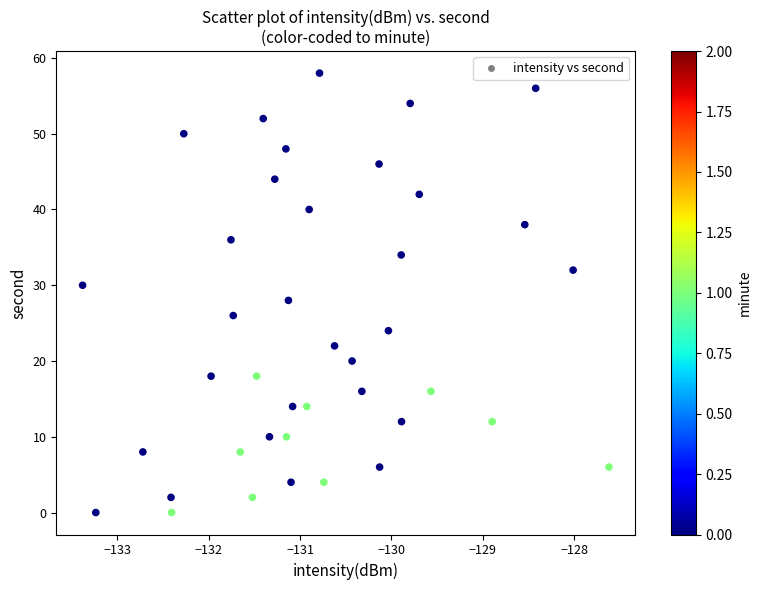

What is the range of Y values (max minus min)?

58